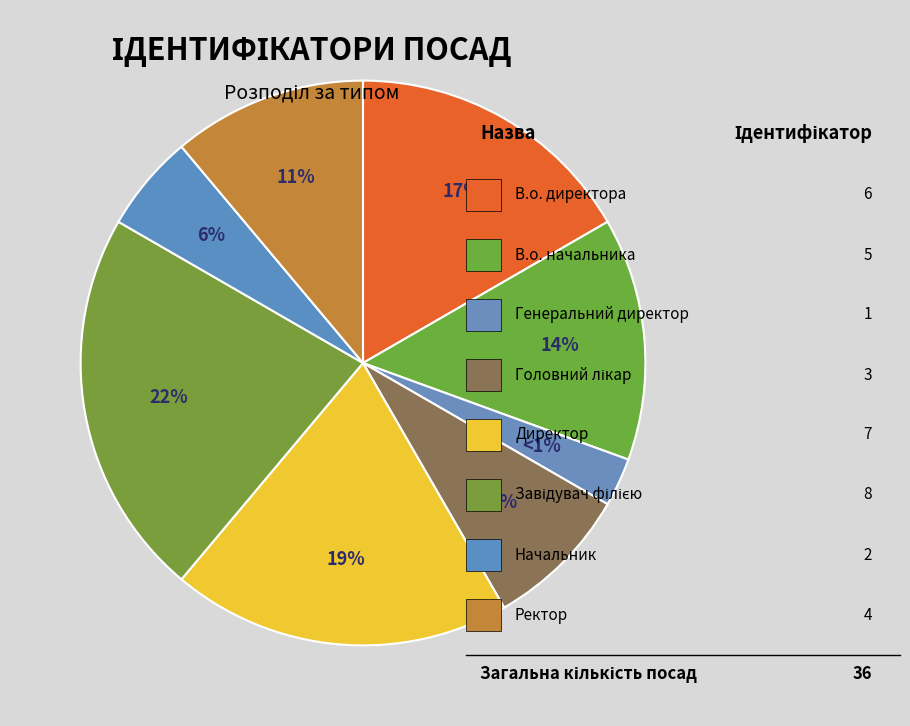

What is the change in value from В.о. начальника to Директор?

+2